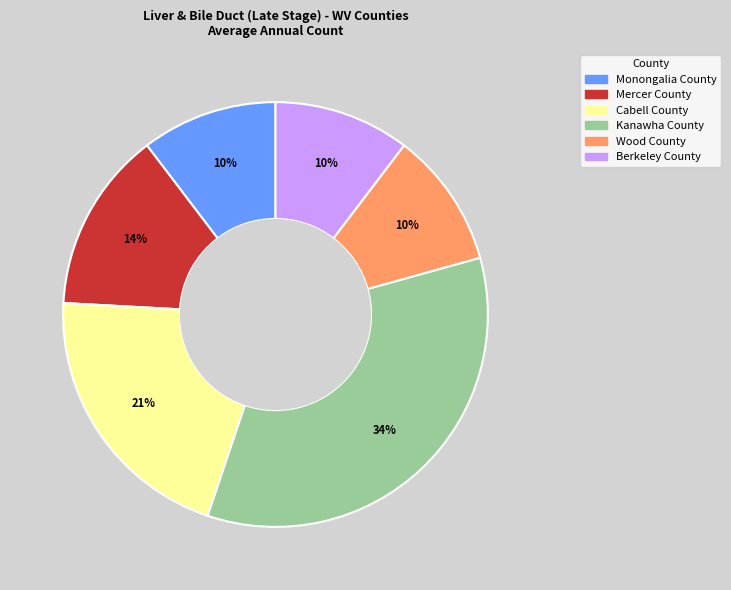

Which has a higher value, Kanawha County or Wood County?

Kanawha County